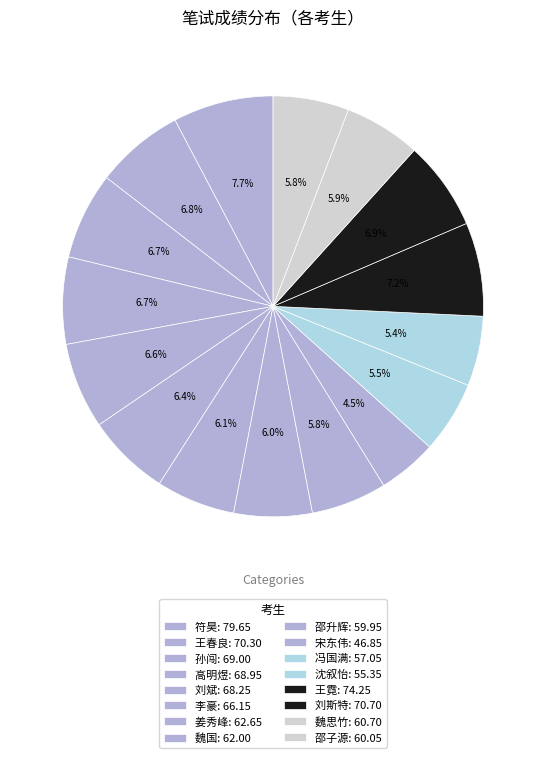

Count the number of slices in the pie.

16